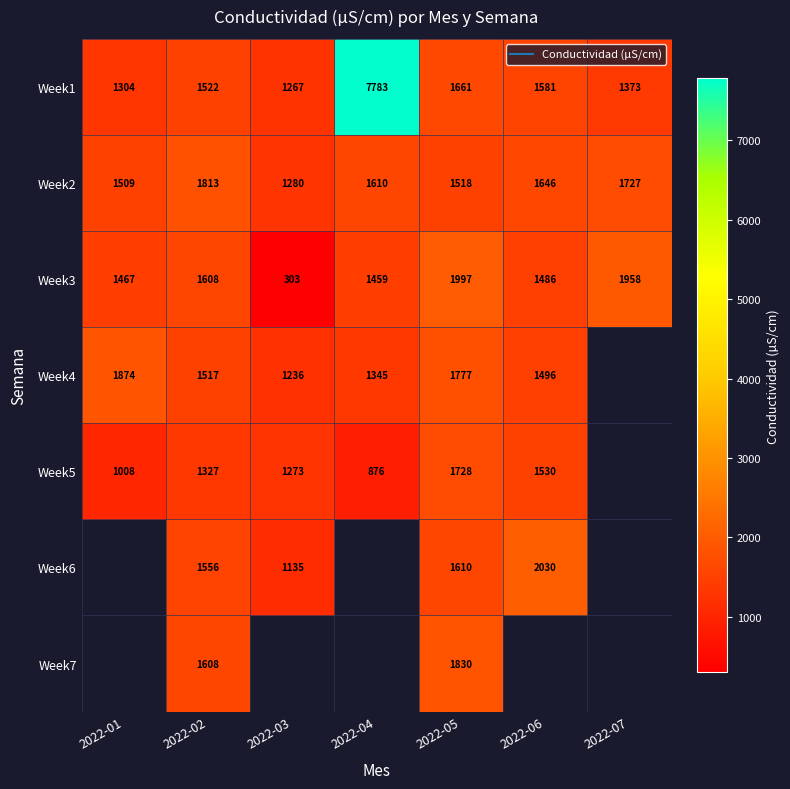

How many series are shown in this chart?

7